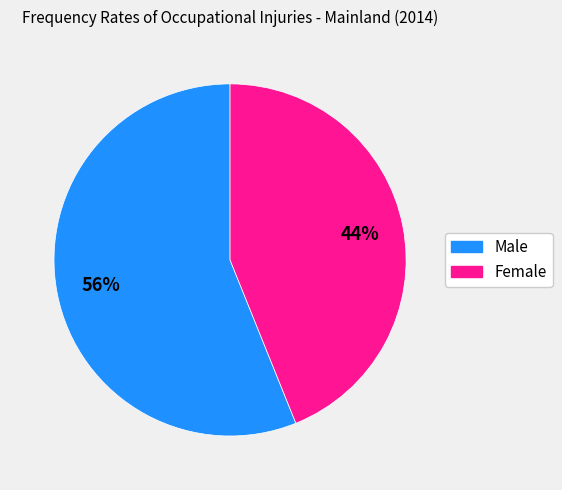

Does any single category account for the majority?

Yes